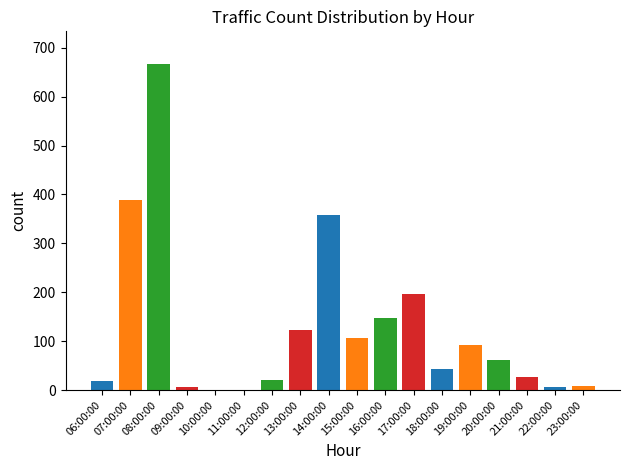

The value at 17:00:00 is 58. True or false?

False